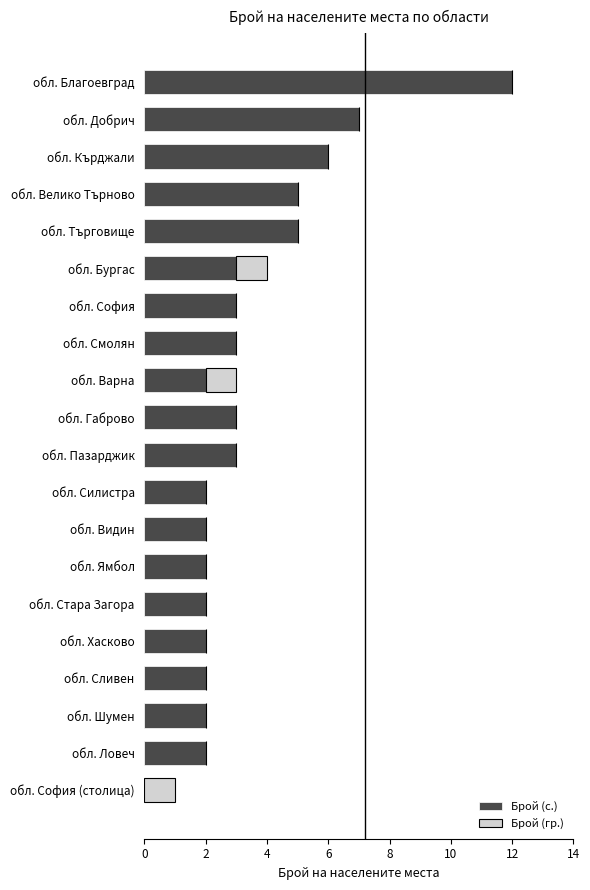

The Брой (с.) series shows 1 at обл. Сливен. True or false?

False